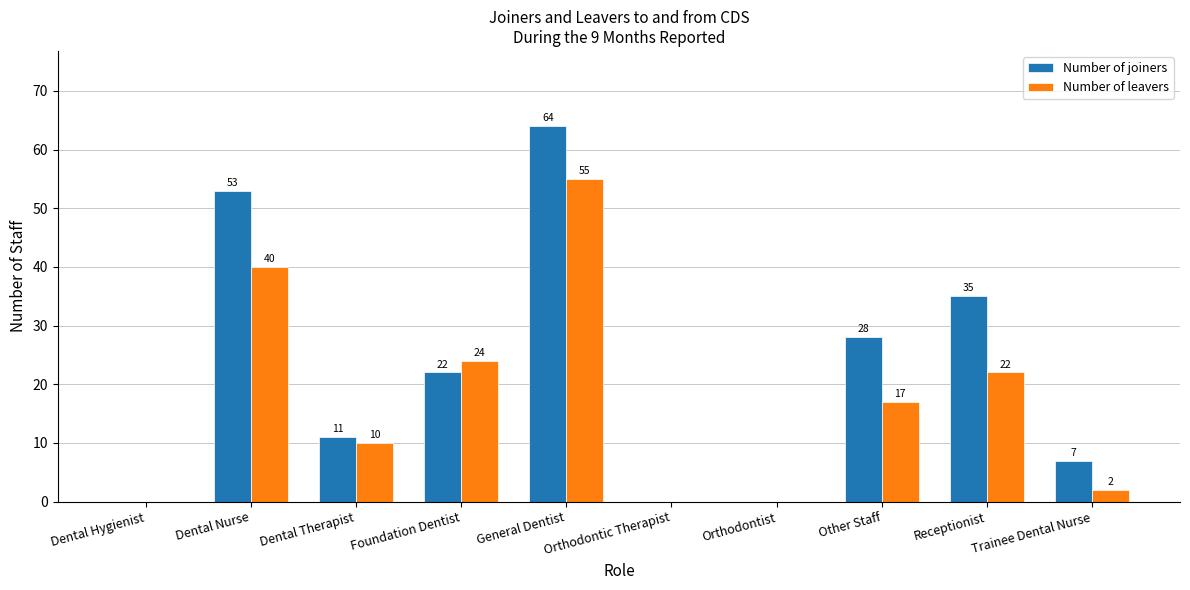

How many Number of joiners values are between 0 and 35?

8